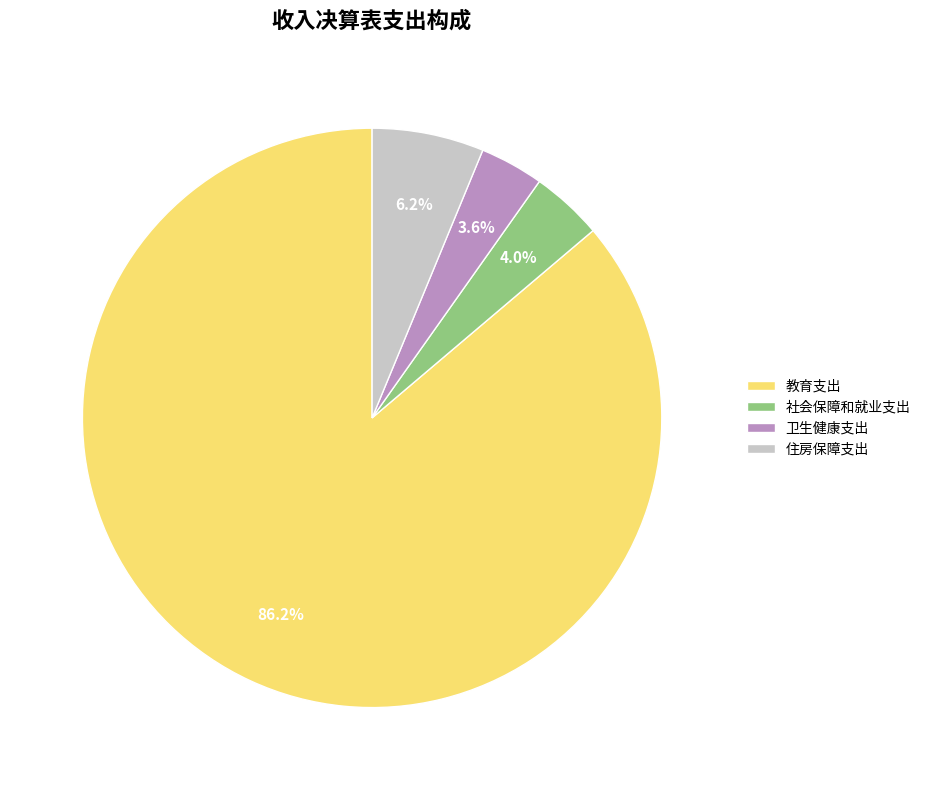

To the nearest percent, what is the combined percentage of 卫生健康支出 and 住房保障支出?

10%